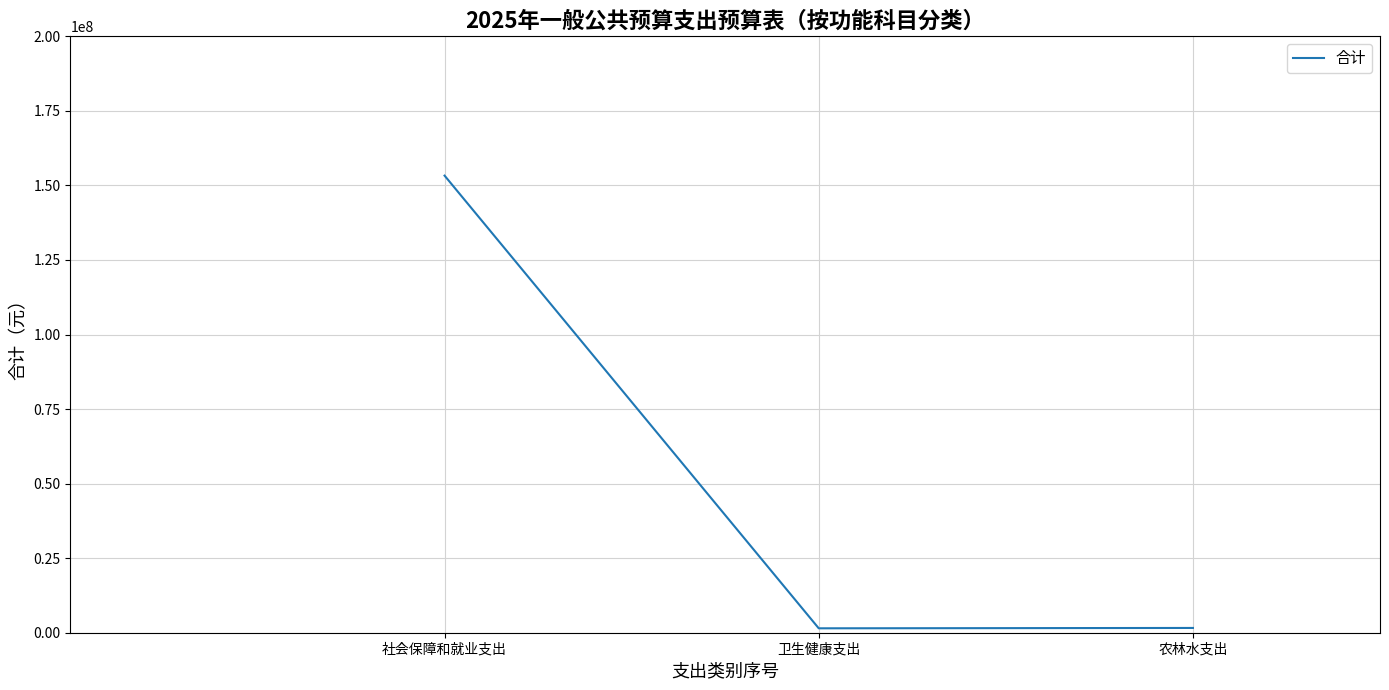

Which category has the highest value across all series?

社会保障和就业支出